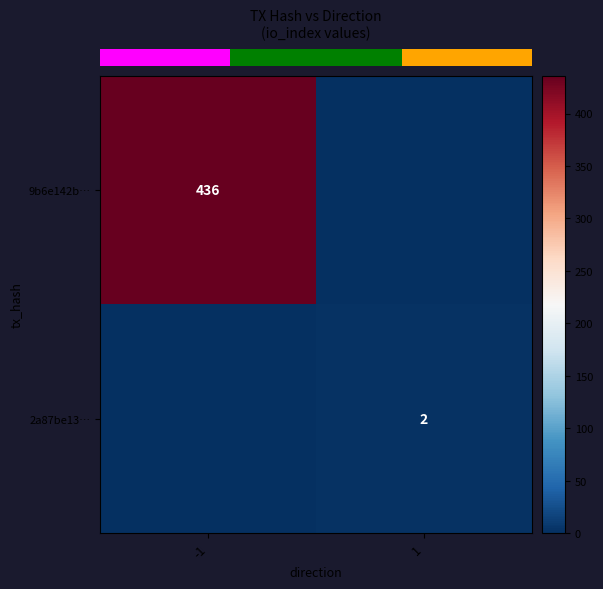

Count the row_1 values in the range 0 to 2.

2